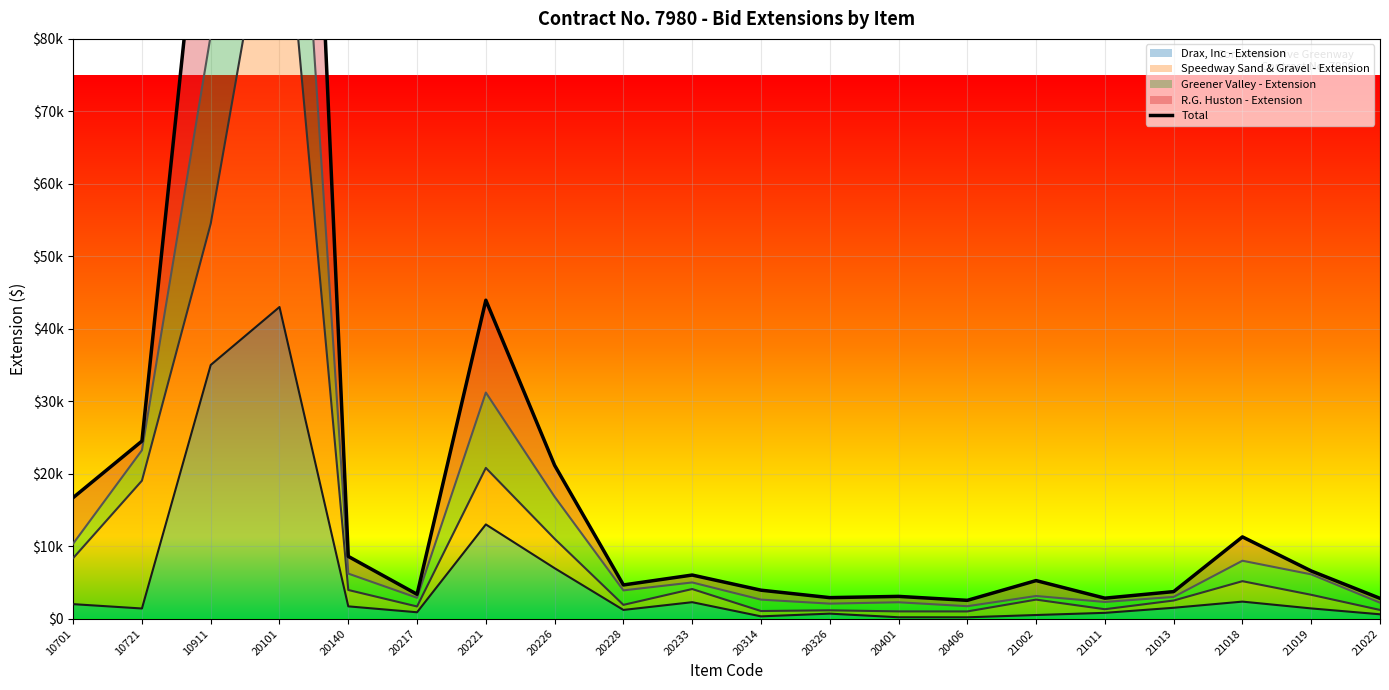

What is the value of the 7th point from the left?

43940.0